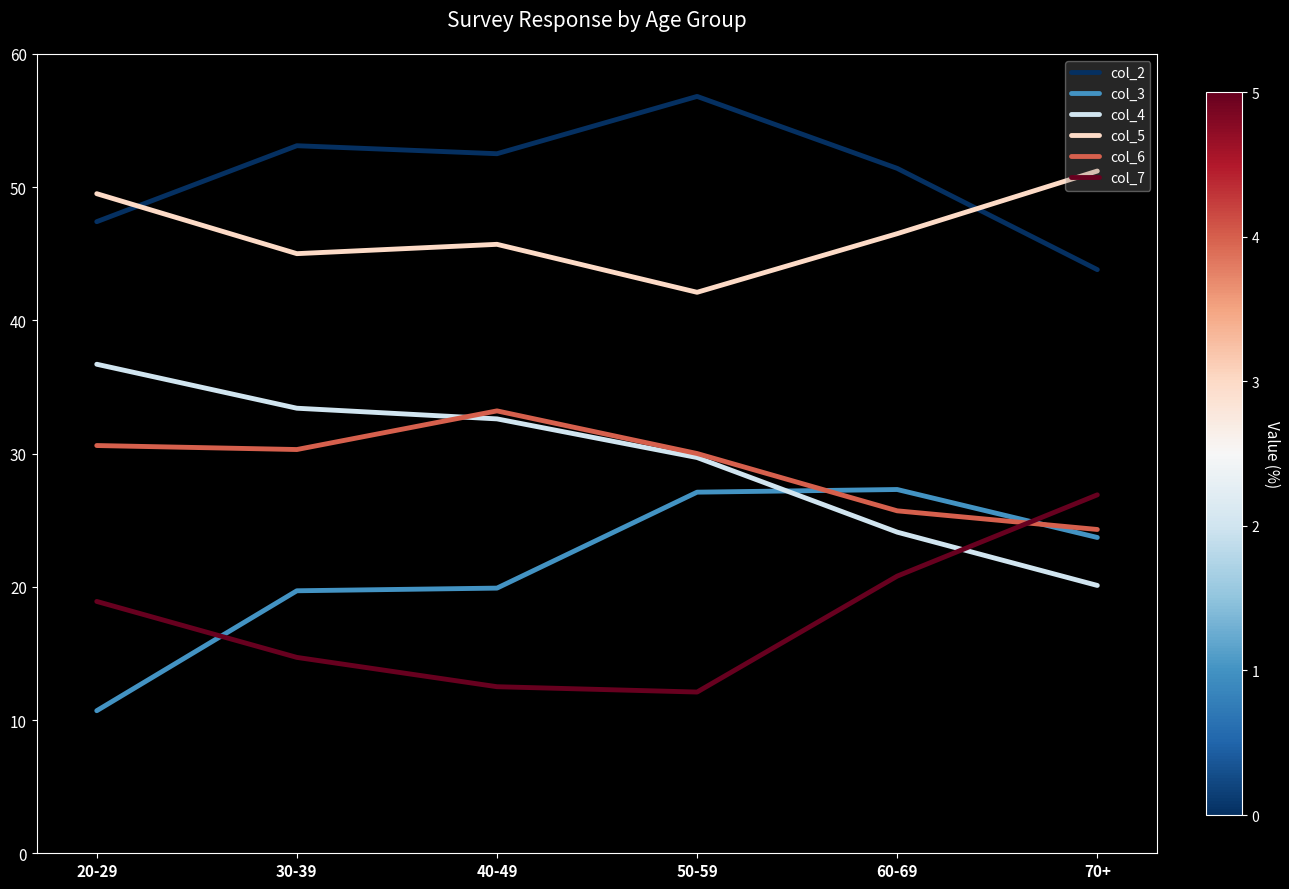

The col_3 series shows 19.9 at 40-49. True or false?

True